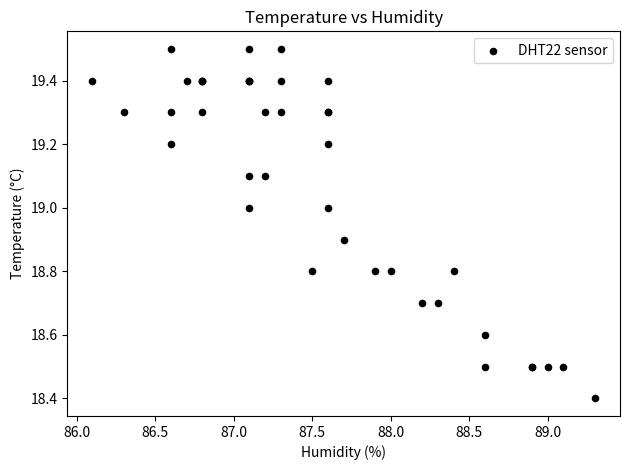

What Y value in the scatter plot is closest to 18?

18.4